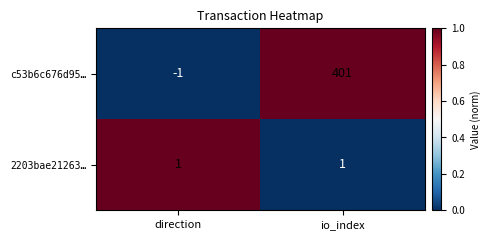

What is the sum of the c53b6c676d95… values at direction and io_index?

400